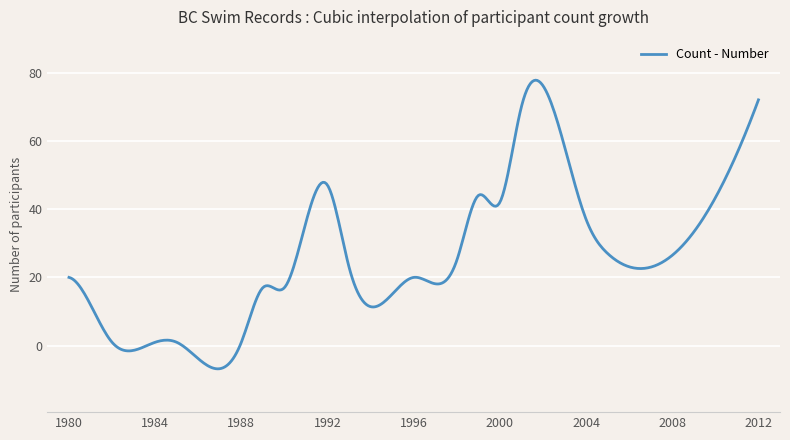

What is the smallest value displayed?

-6.8